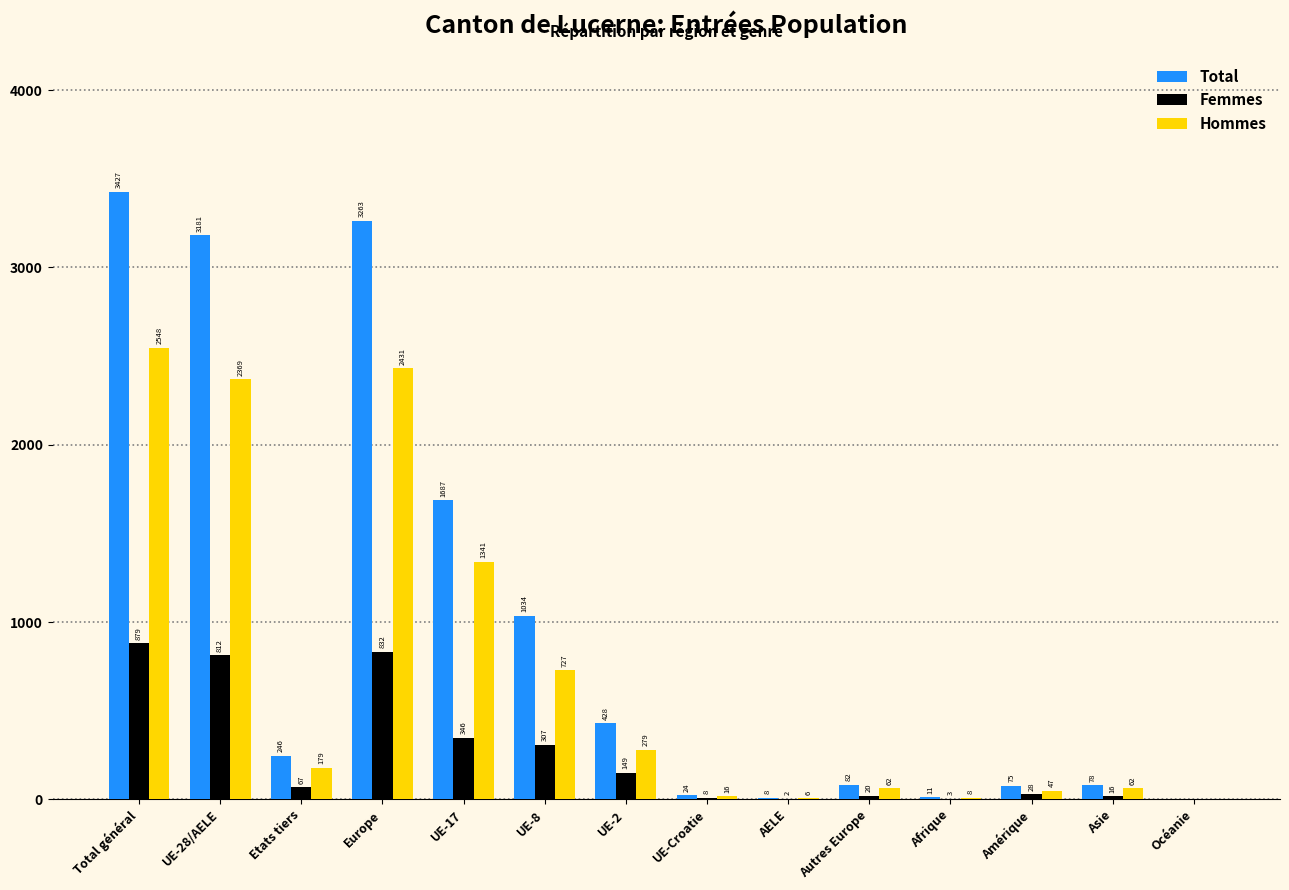

Reading left to right, what are all the values shown in this chart?

Total: Total général=3427	UE-28/AELE=3181	Etats tiers=246	Europe=3263	UE-17=1687	UE-8=1034	UE-2=428	UE-Croatie=24	AELE=8	Autres Europe=82	Afrique=11	Amérique=75	Asie=78	Océanie=0
Femmes: Total général=879	UE-28/AELE=812	Etats tiers=67	Europe=832	UE-17=346	UE-8=307	UE-2=149	UE-Croatie=8	AELE=2	Autres Europe=20	Afrique=3	Amérique=28	Asie=16	Océanie=0
Hommes: Total général=2548	UE-28/AELE=2369	Etats tiers=179	Europe=2431	UE-17=1341	UE-8=727	UE-2=279	UE-Croatie=16	AELE=6	Autres Europe=62	Afrique=8	Amérique=47	Asie=62	Océanie=0